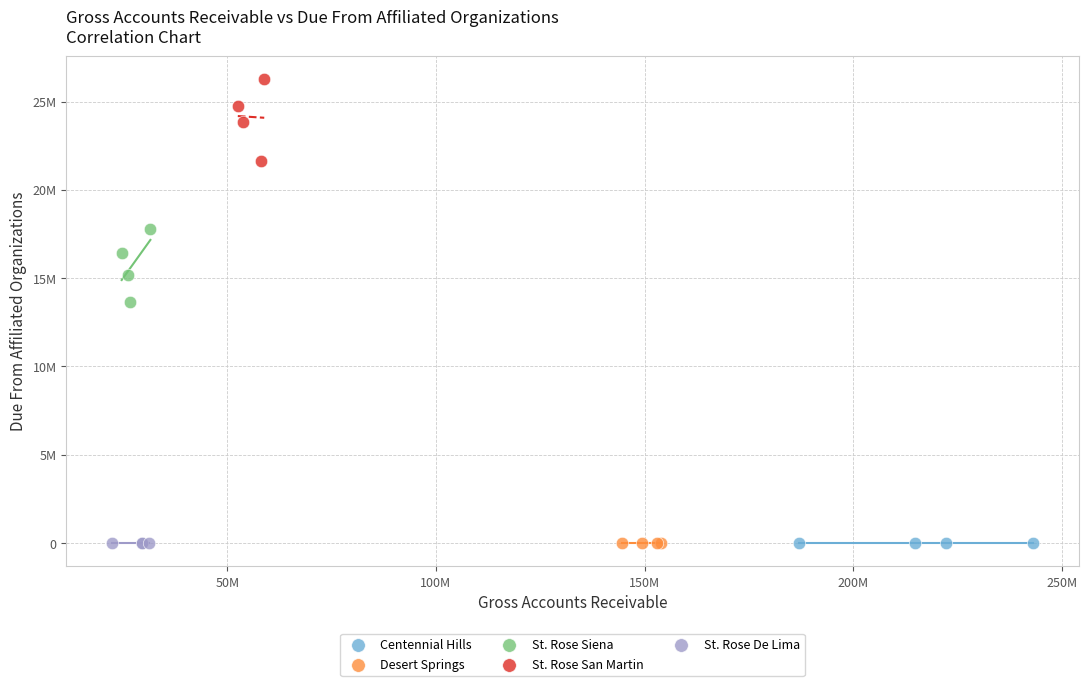

What are all the series names shown in the legend?

Centennial Hills, Desert Springs, St. Rose Siena, St. Rose San Martin, St. Rose De Lima